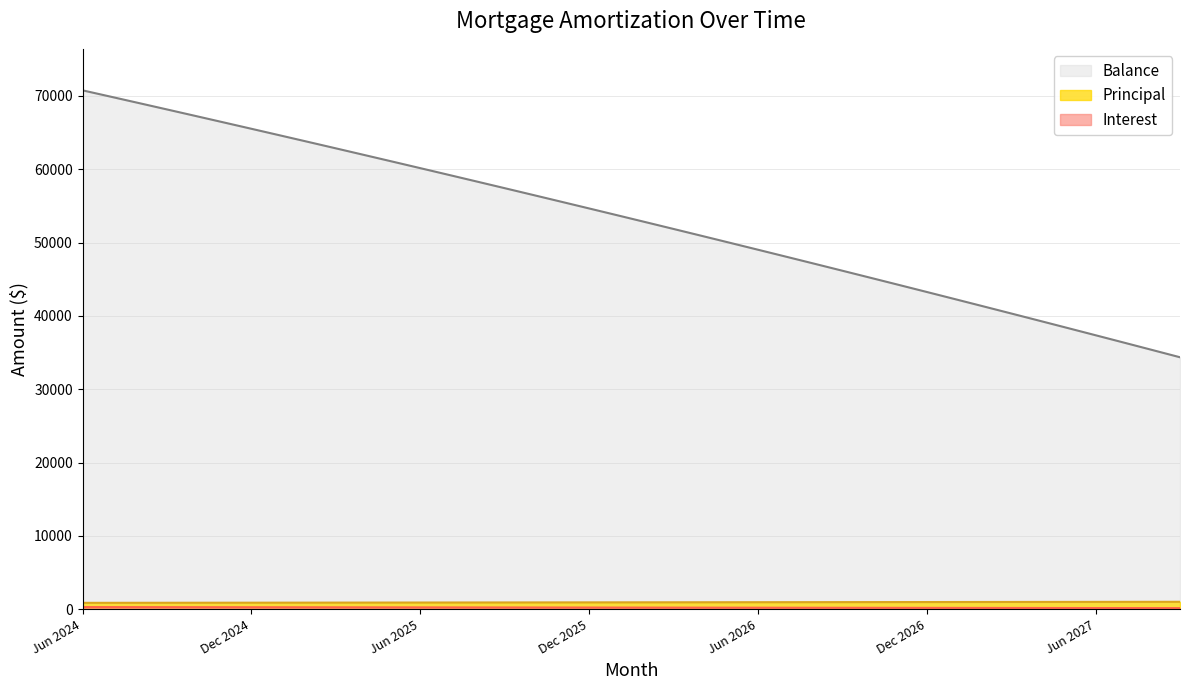

What are all the series names shown in the legend?

Interest, Principal, Balance